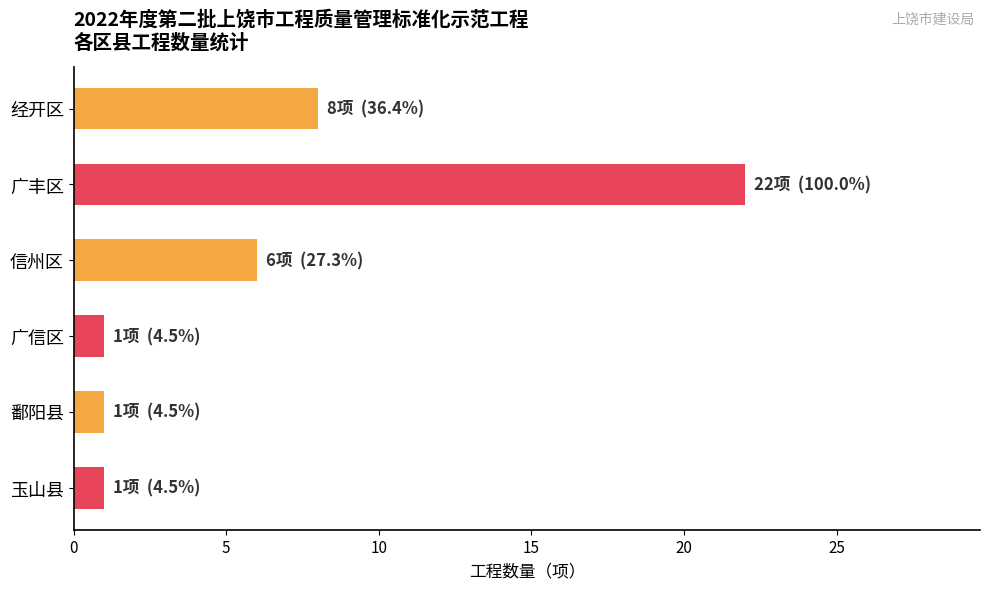

What is the label of the 2nd bar from the bottom?

鄱阳县